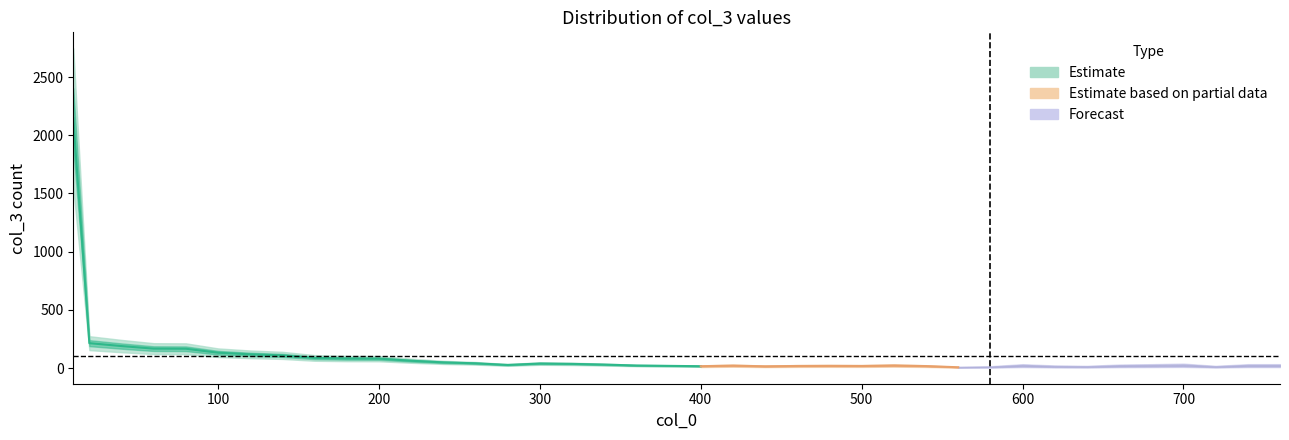

What is the change in value from 240 to 560?

-42